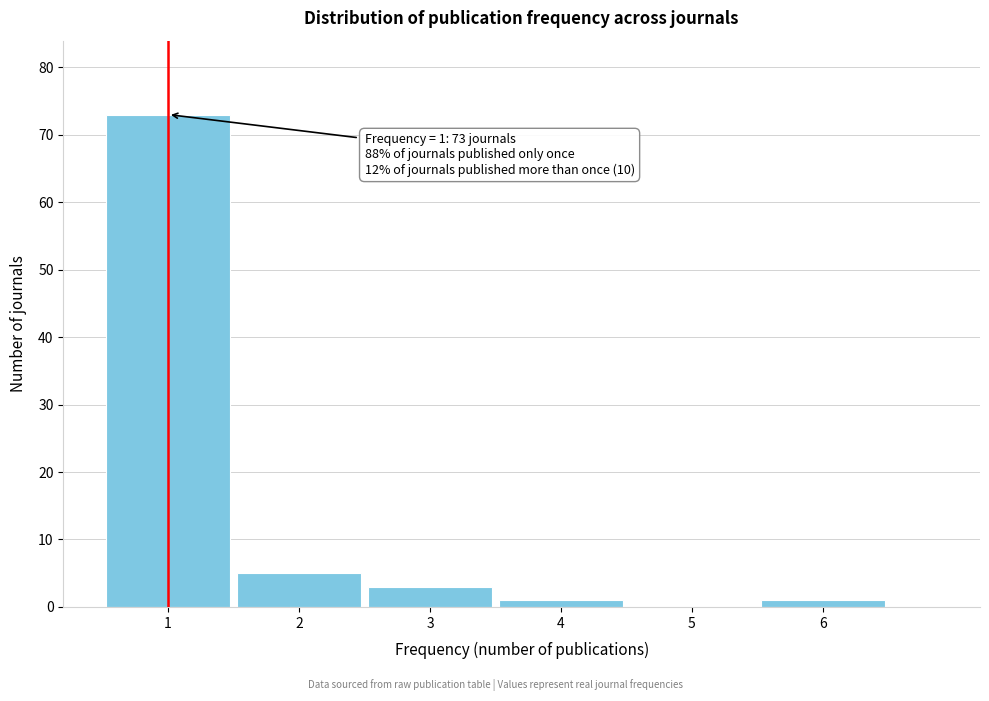

Reading left to right, extract all data points from this chart.

1=73	2=5	3=3	4=1	5=0	6=1